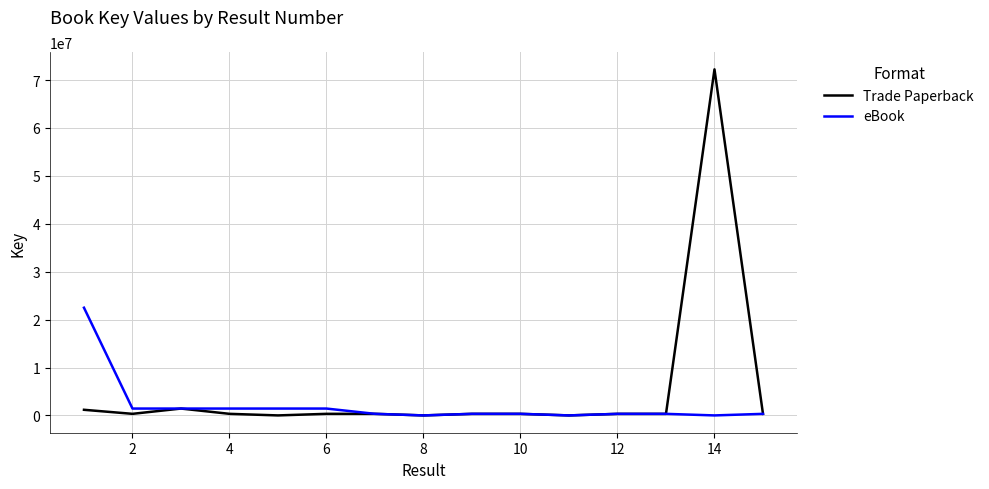

Which series has the largest total across all categories?

Trade Paperback